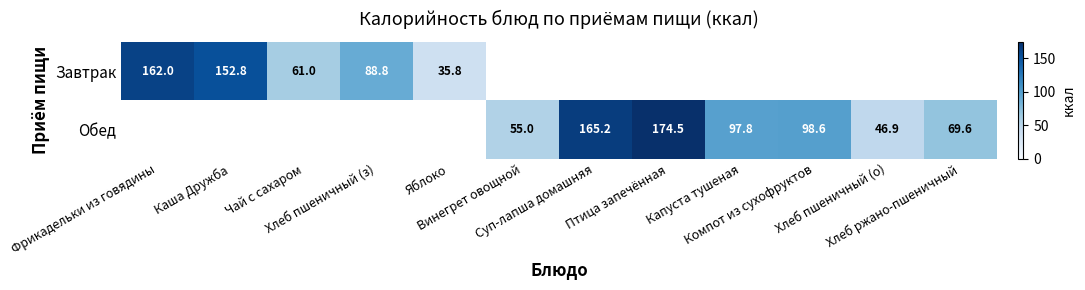

What is the maximum value shown in the chart?

174.5